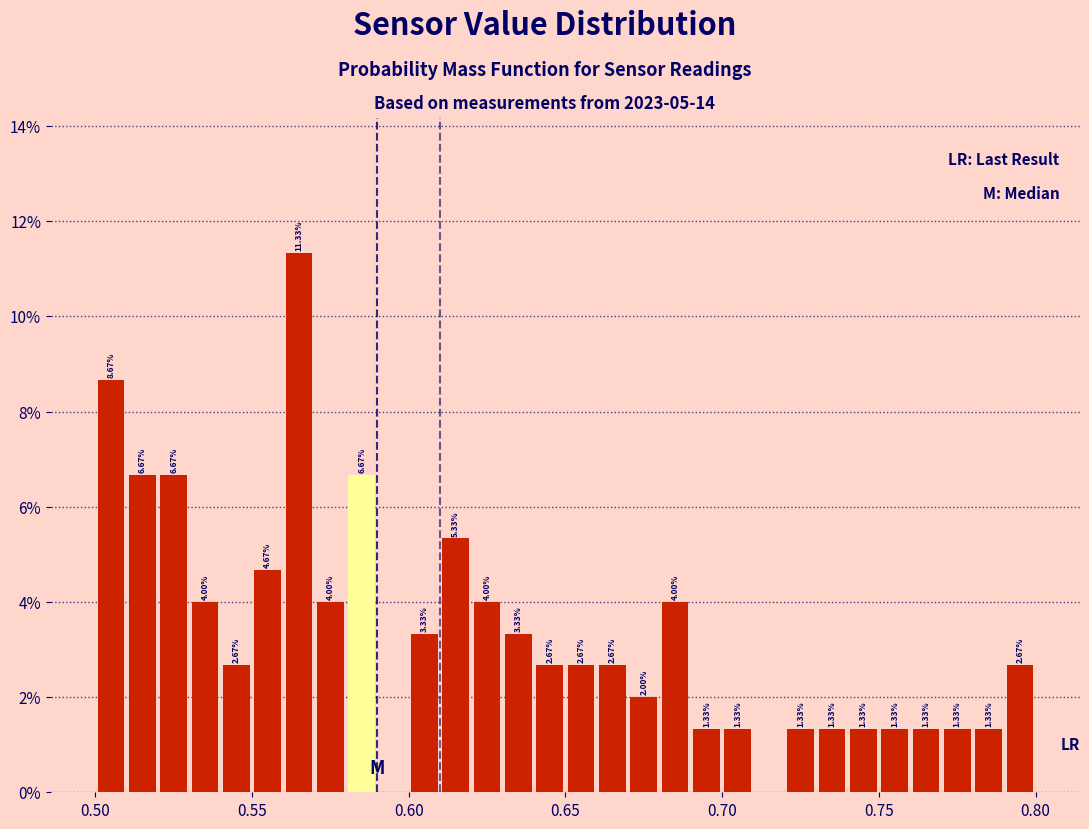

Read against the x-axis, roughly where is the centre of the tallest bar?

0.565